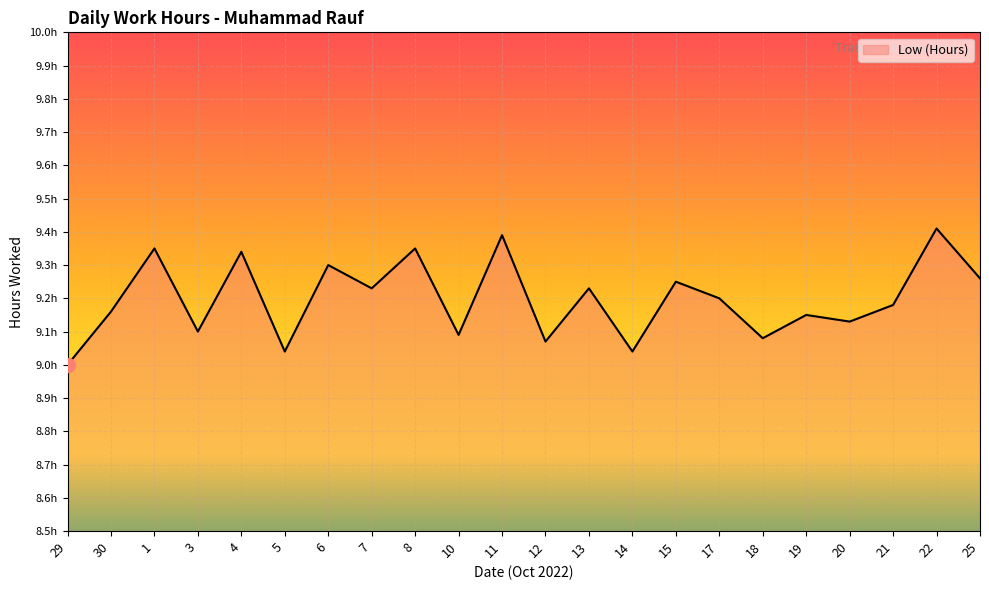

Reading left to right, list all the values displayed in this chart.

9.0	9.2	9.3	9.1	9.3	9.0	9.3	9.2	9.3	9.1	9.4	9.1	9.2	9.0	9.2	9.2	9.1	9.2	9.1	9.2	9.4	9.3